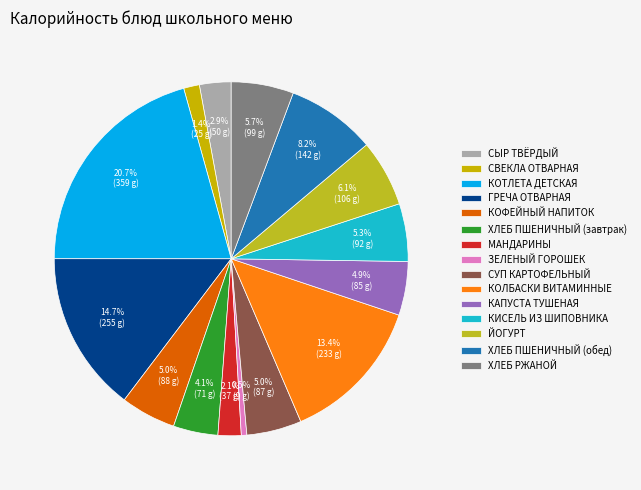

Which has a higher value, КАПУСТА ТУШЕНАЯ or СЫР ТВЁРДЫЙ?

КАПУСТА ТУШЕНАЯ